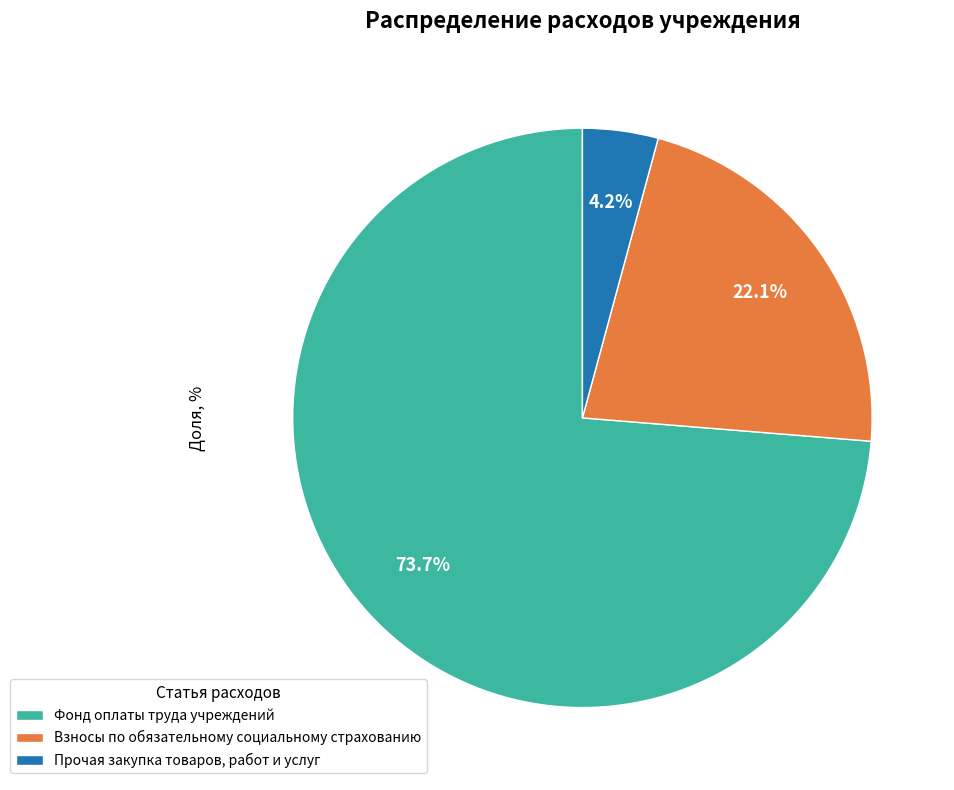

To the nearest percent, what is the average slice percentage?

33%